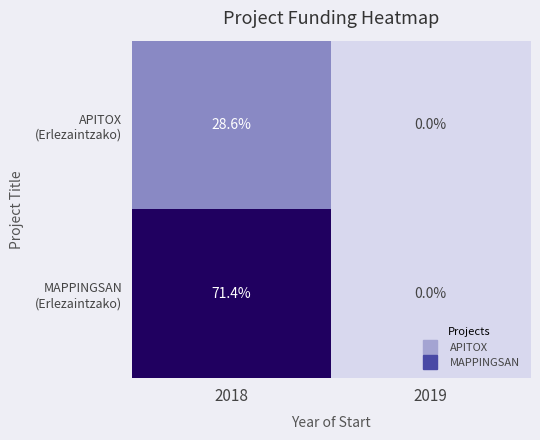

At which category is the sum across all series the highest?

2018